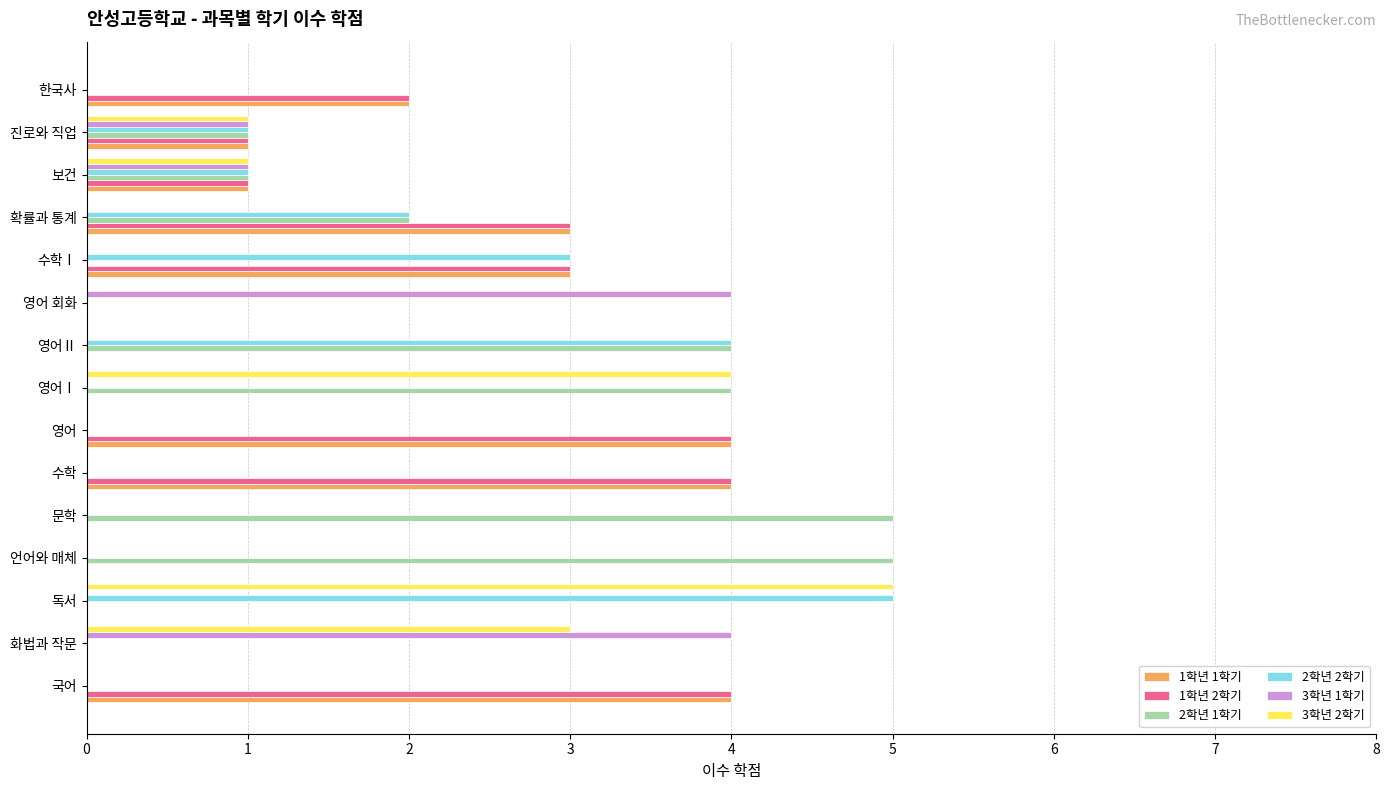

What is the maximum value shown in the chart?

5